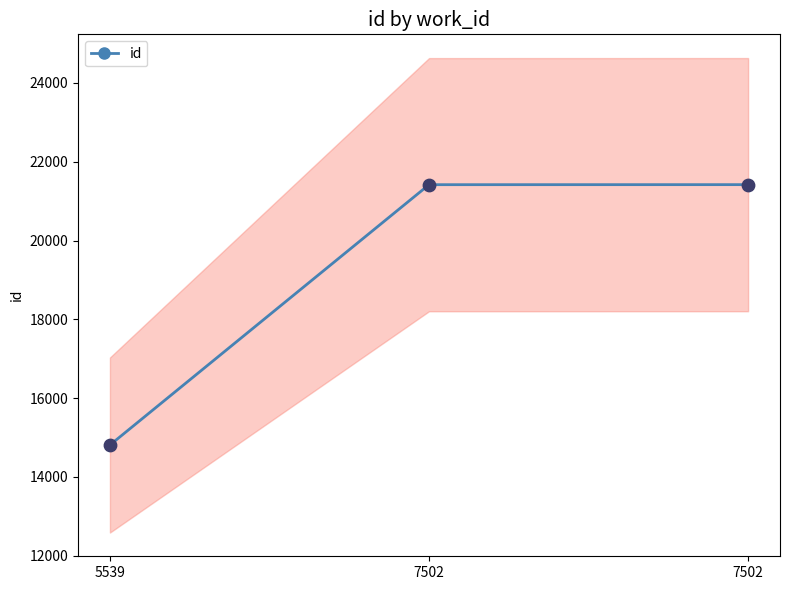

What is the change in value from 5539 to 7502?

+6609